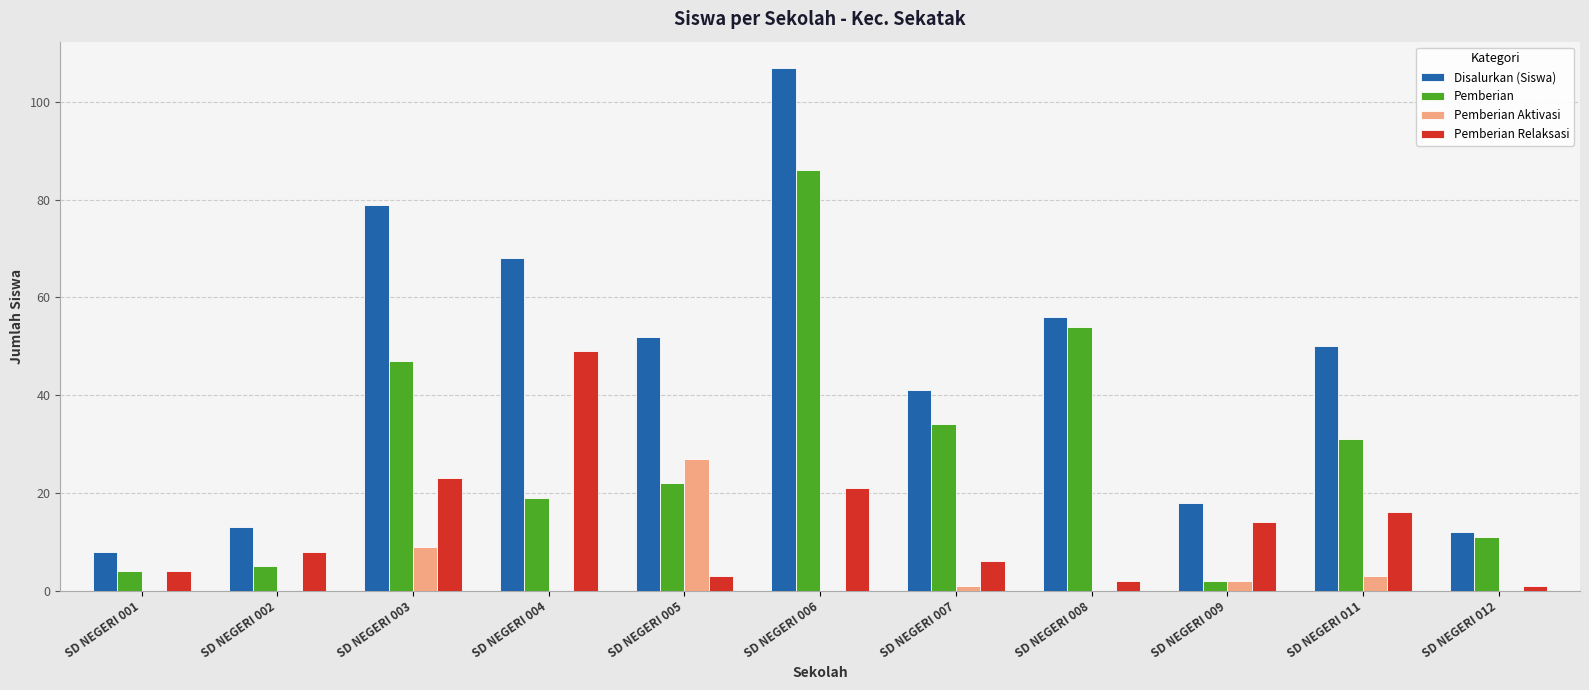

The Disalurkan (Siswa) series shows 82 at SD NEGERI 008. True or false?

False